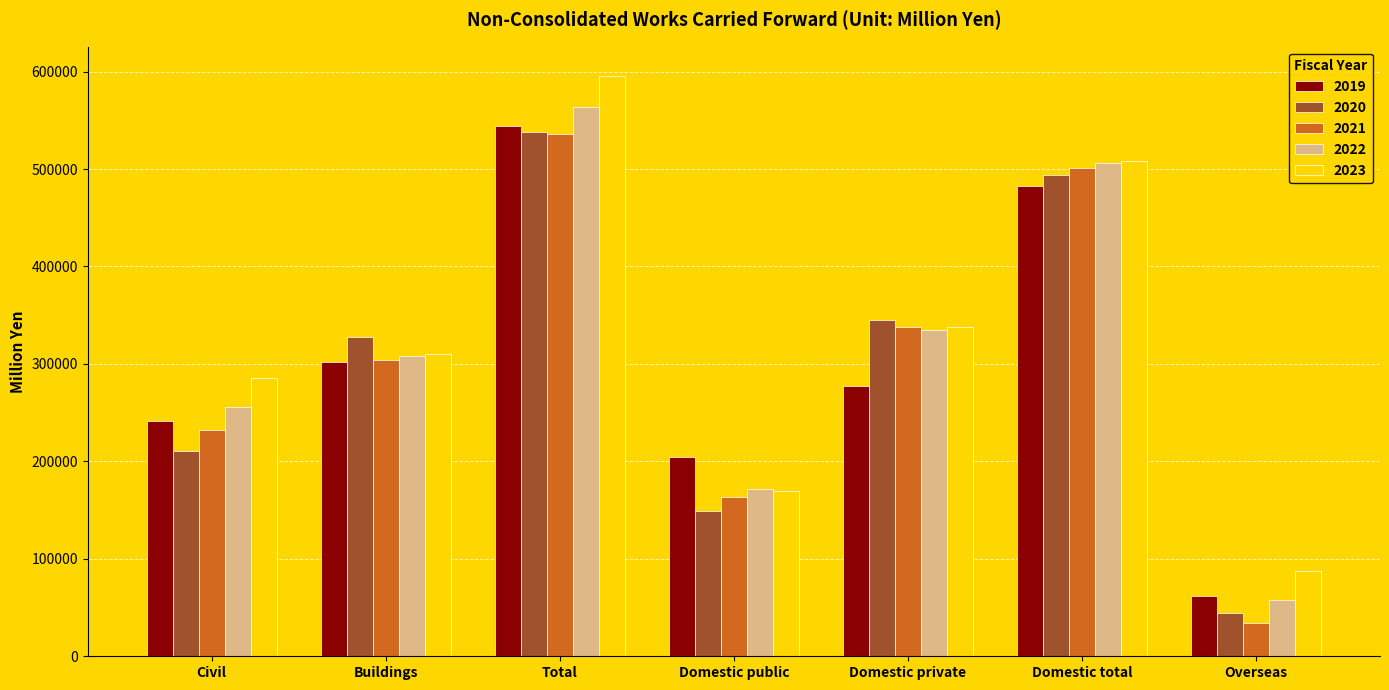

Reading right to left, extract all data points from this chart.

2019: Overseas=62076	Domestic total=482270	Domestic private=277323	Domestic public=204947	Total=544347	Buildings=302457	Civil=241890
2020: Overseas=44140	Domestic total=494054	Domestic private=344846	Domestic public=149207	Total=538194	Buildings=328044	Civil=210150
2021: Overseas=34592	Domestic total=501160	Domestic private=338158	Domestic public=163001	Total=535752	Buildings=303688	Civil=232063
2022: Overseas=57677	Domestic total=506340	Domestic private=334786	Domestic public=171554	Total=564018	Buildings=308211	Civil=255807
2023: Overseas=87818	Domestic total=507958	Domestic private=338333	Domestic public=169625	Total=595777	Buildings=309956	Civil=285820